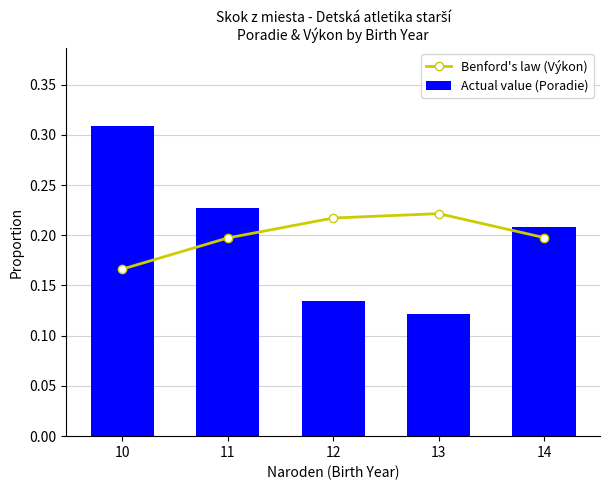

What is the difference between the maximum and second lowest values in the Actual value (Poradie) series?

0.2